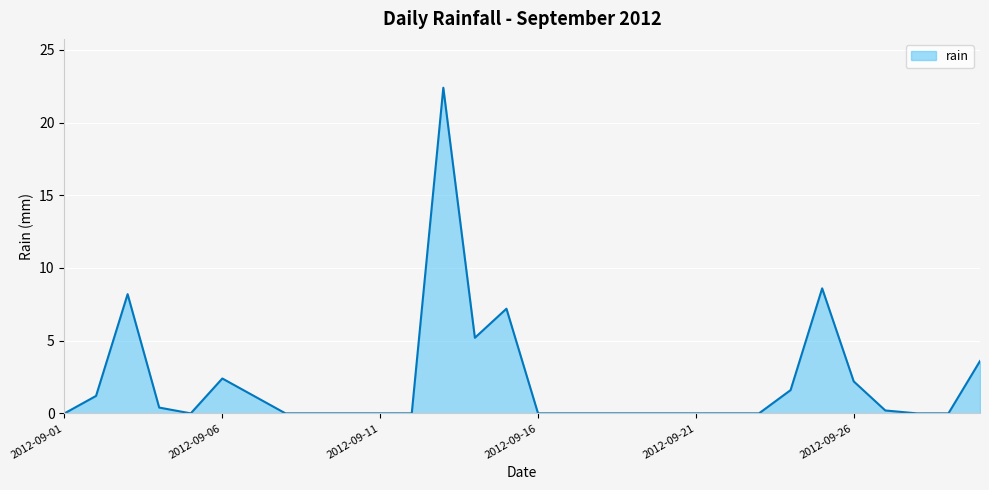

How many lines are shown in the chart?

1